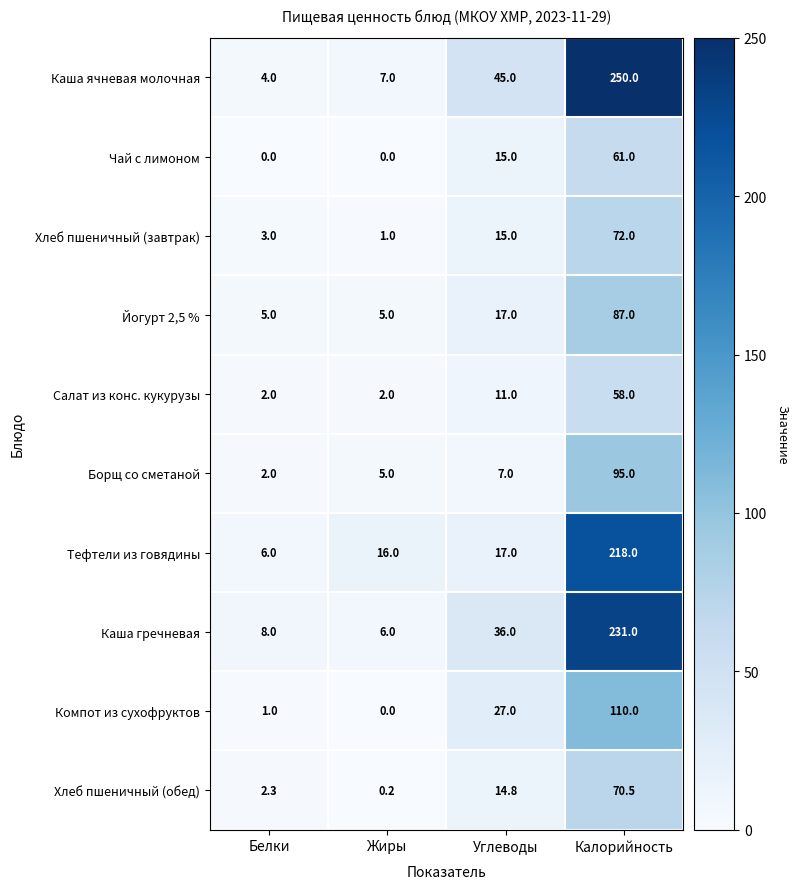

At which label is Хлеб пшеничный (обед) closest to 35?

Углеводы